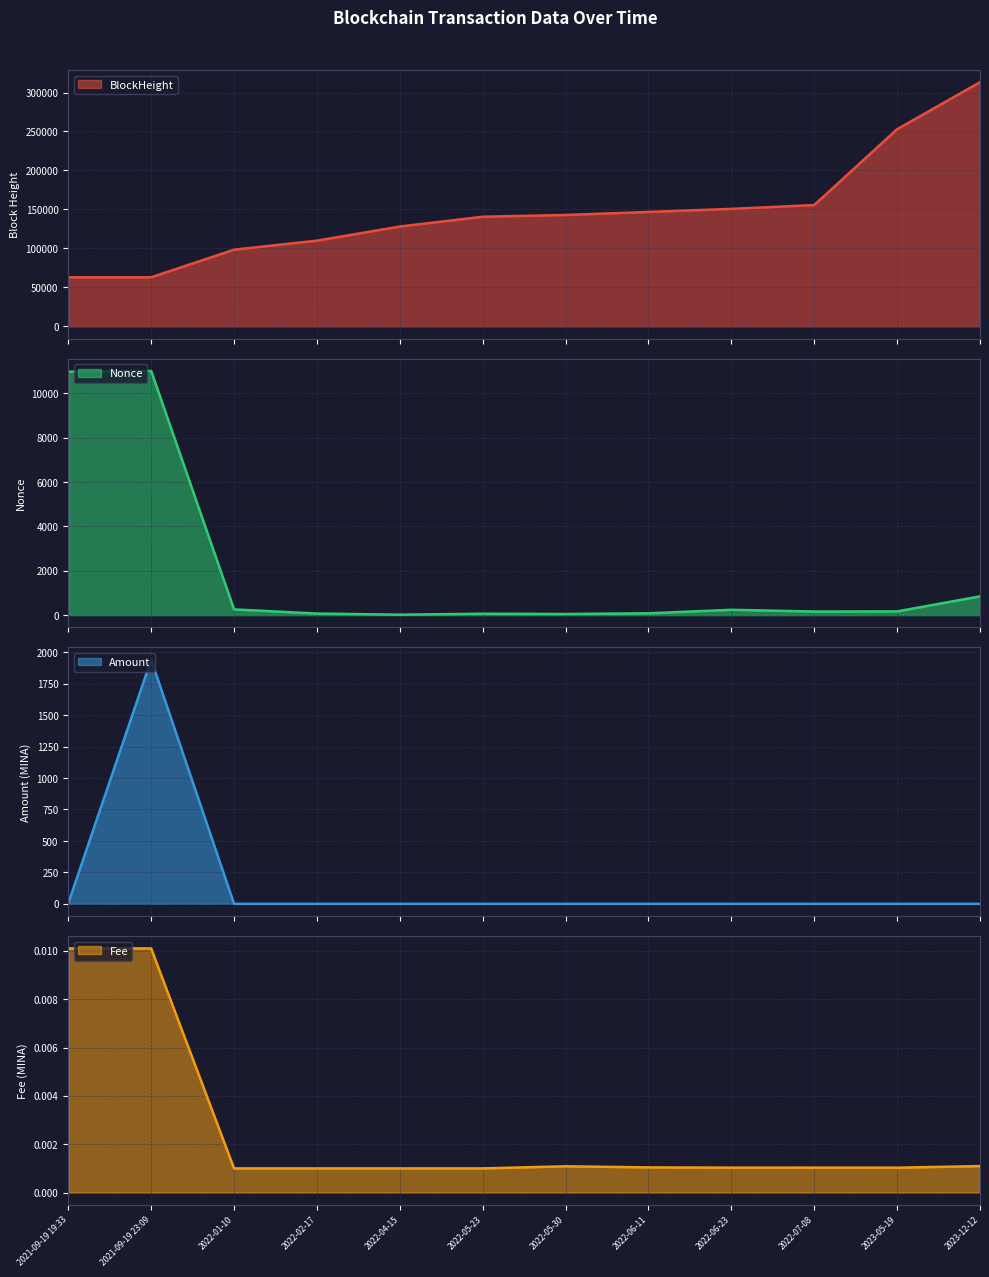

Which series has the largest total across all categories?

BlockHeight line